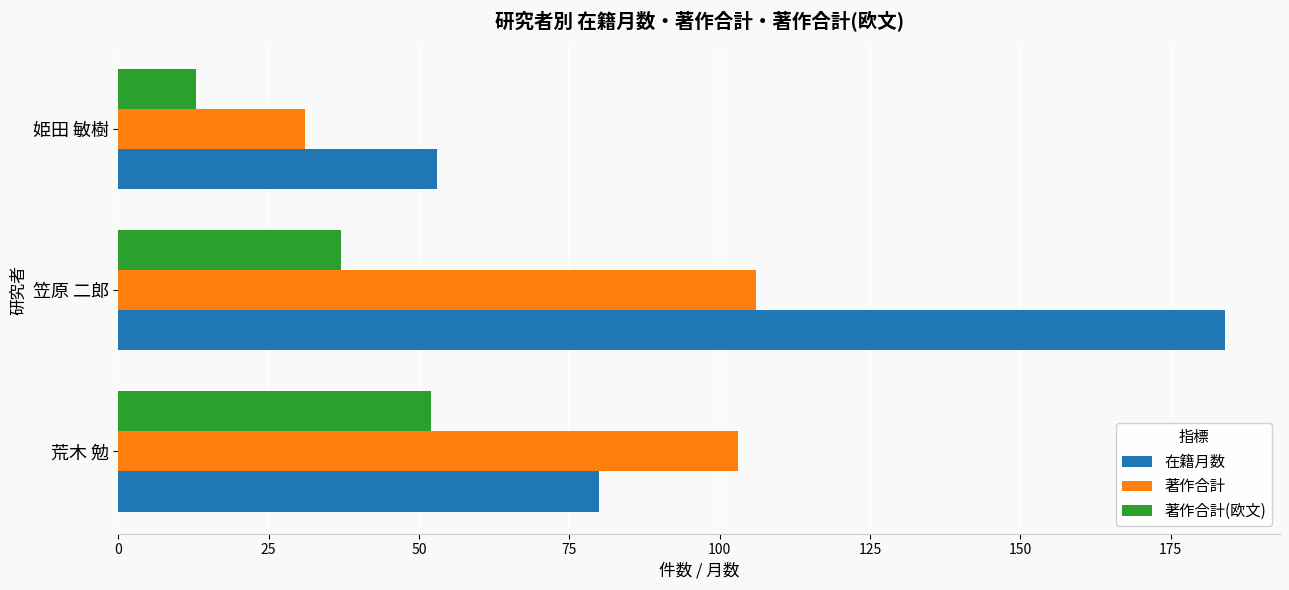

At which label does 著作合計(欧文) reach its minimum?

姫田 敏樹